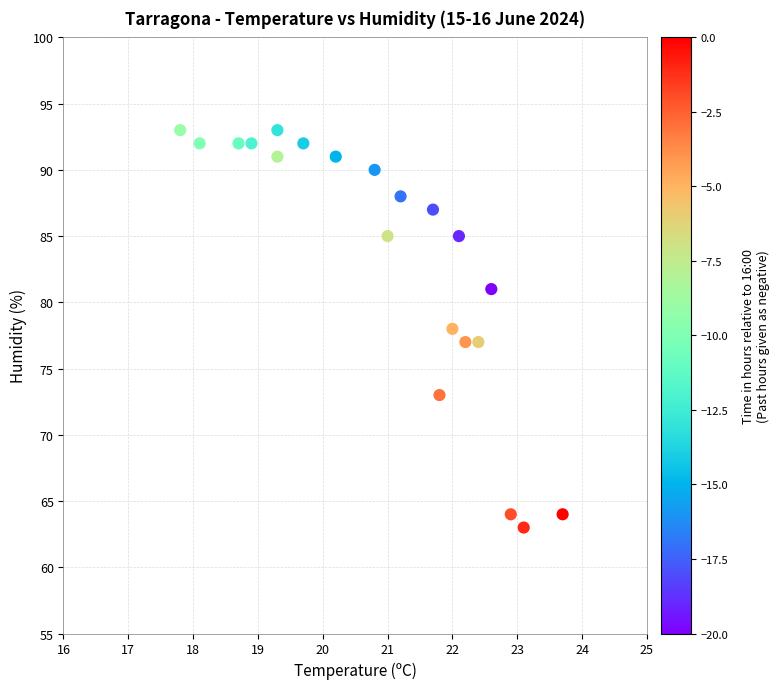

What is the range of Y values (max minus min)?

30